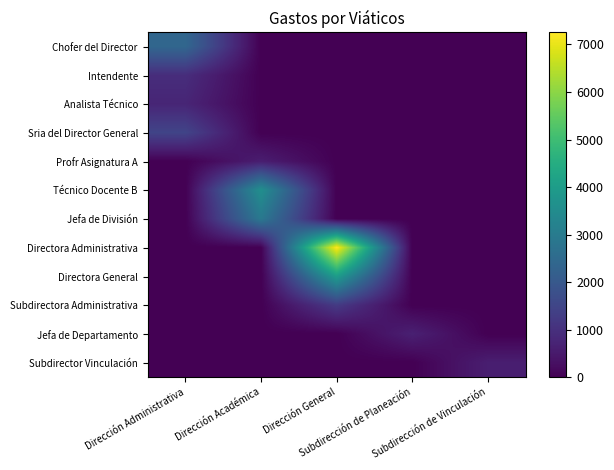

At how many categories does at least one series exceed 2010?

3